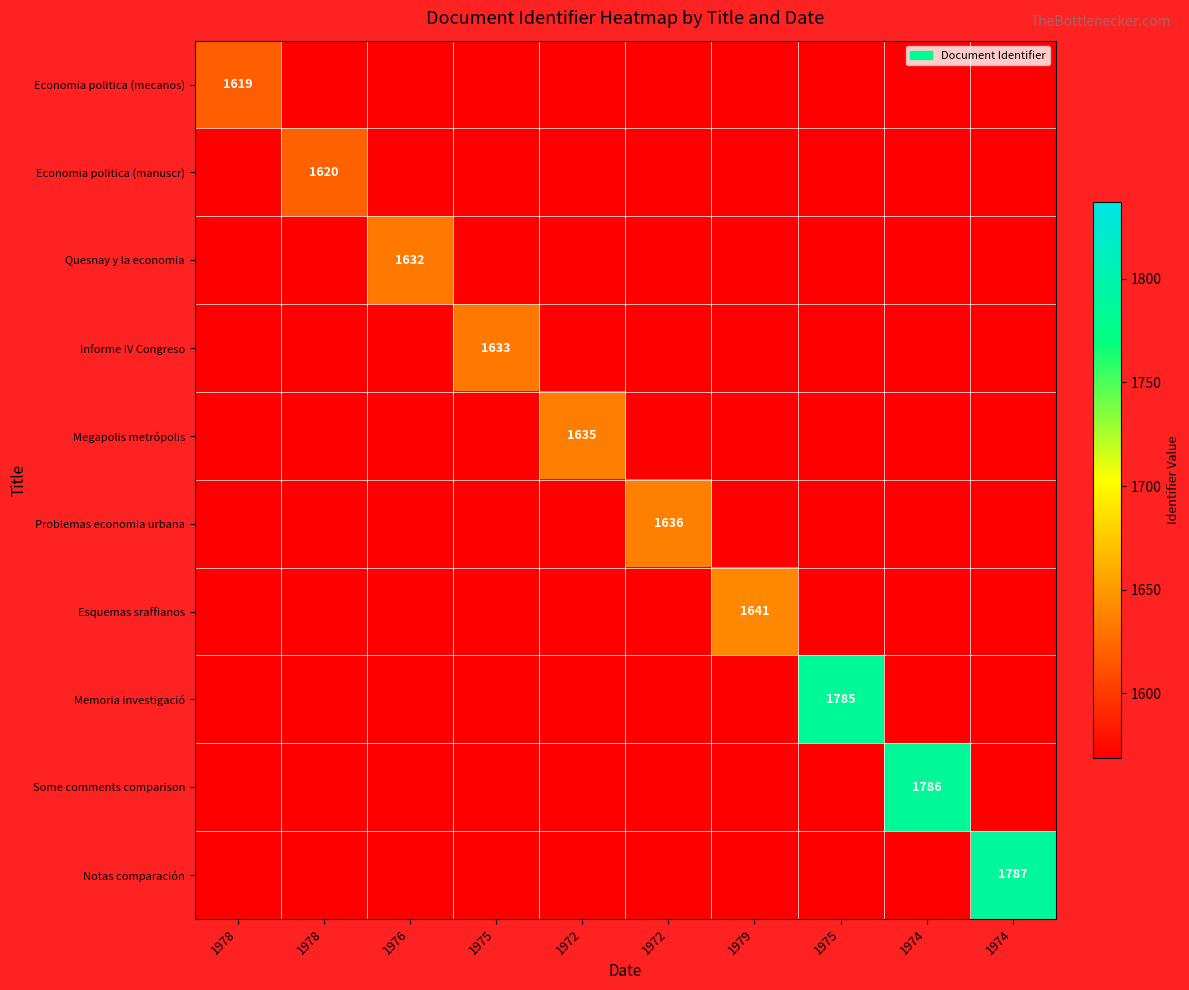

At which label does Informe IV Congreso reach its minimum?

1978